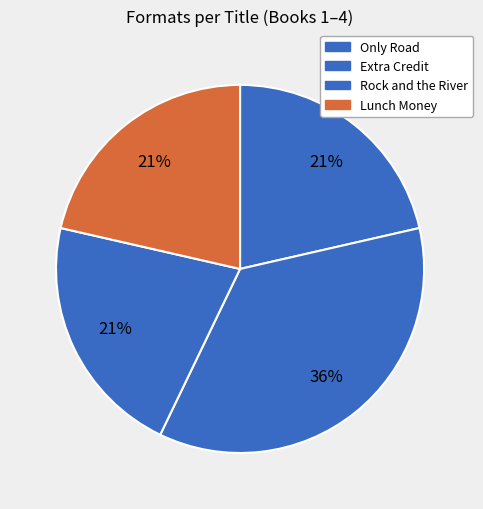

Which has a higher value, Only Road or Extra Credit?

Extra Credit